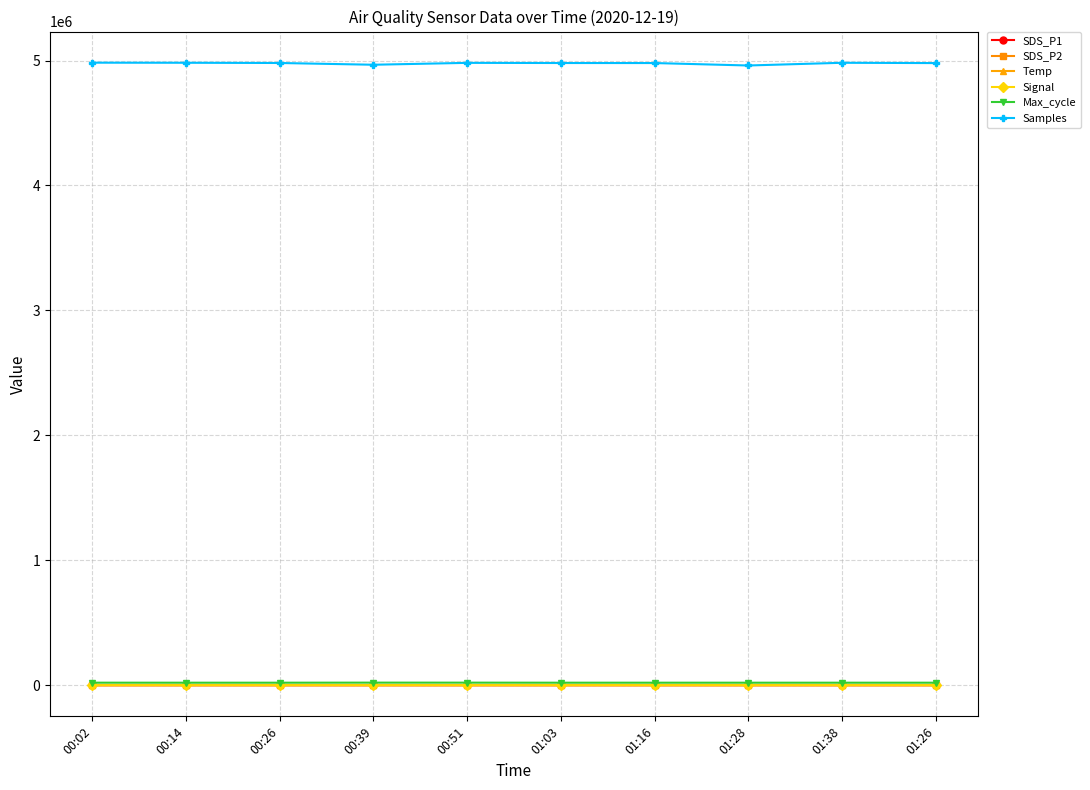

True or false: Signal and Samples cross at least once.

False